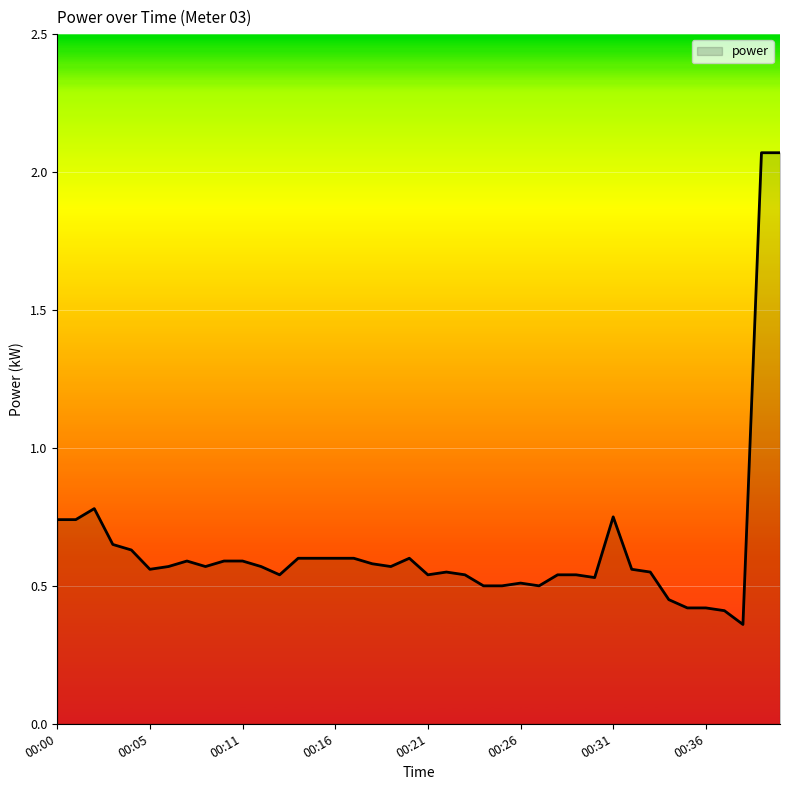

What is the difference between the maximum and minimum values?

1.7